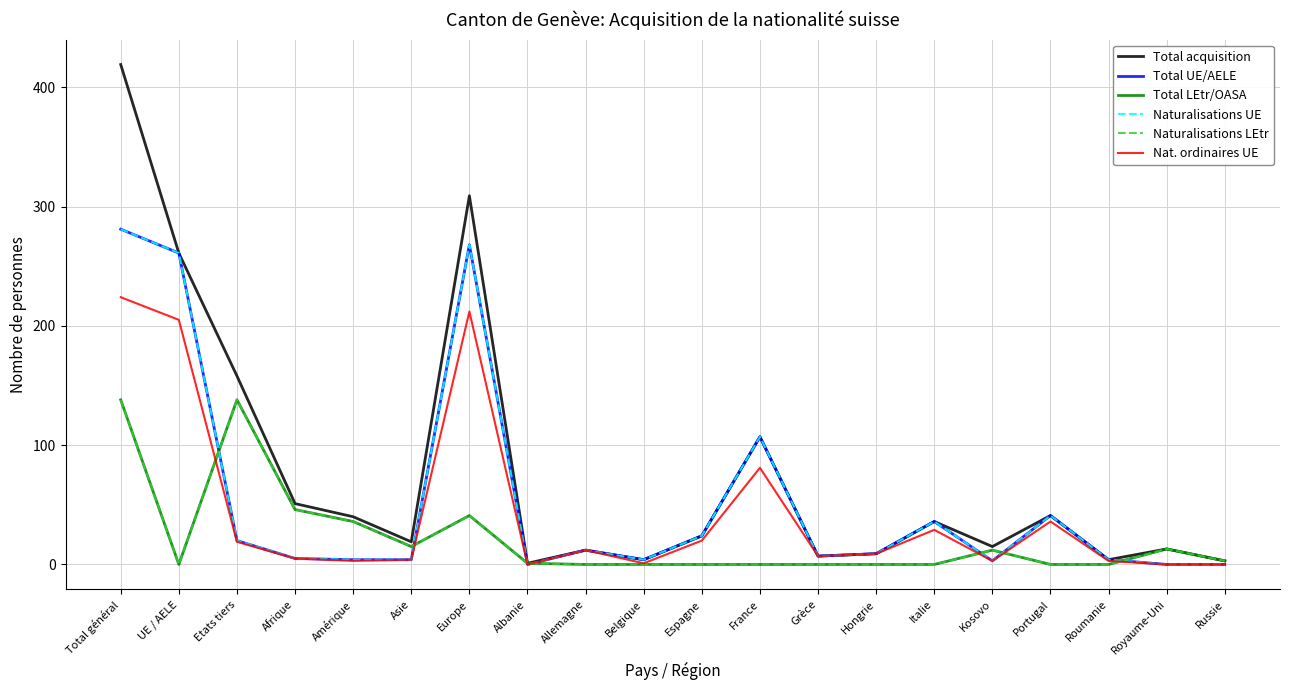

At which label does Naturalisations LEtr first exceed 1?

Total général